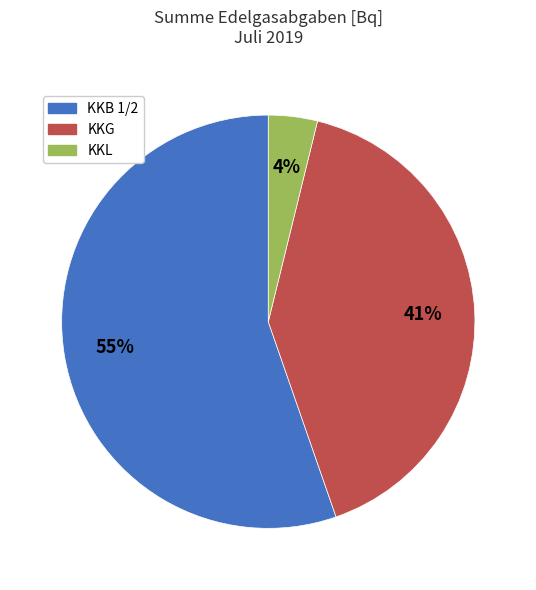

To the nearest percent, what is the average slice percentage?

33%